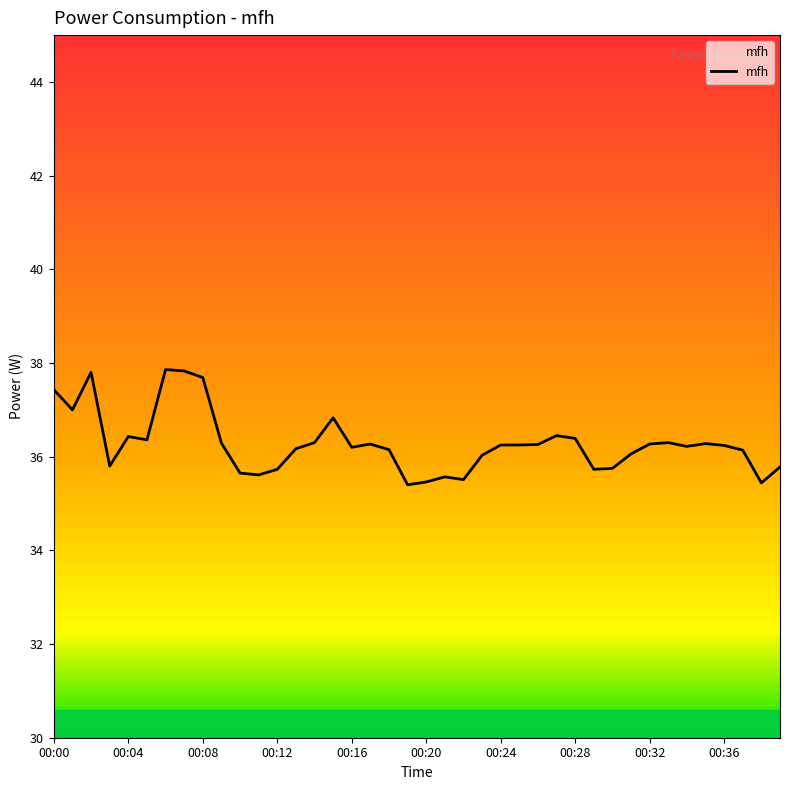

Reading left to right, extract all data points from this chart.

37.4	37.0	37.8	35.8	36.4	36.4	37.9	37.8	37.7	36.3	35.6	35.6	35.7	36.2	36.3	36.8	36.2	36.3	36.1	35.4	35.5	35.6	35.5	36.0	36.2	36.2	36.3	36.5	36.4	35.7	35.8	36.1	36.3	36.3	36.2	36.3	36.2	36.1	35.4	35.8